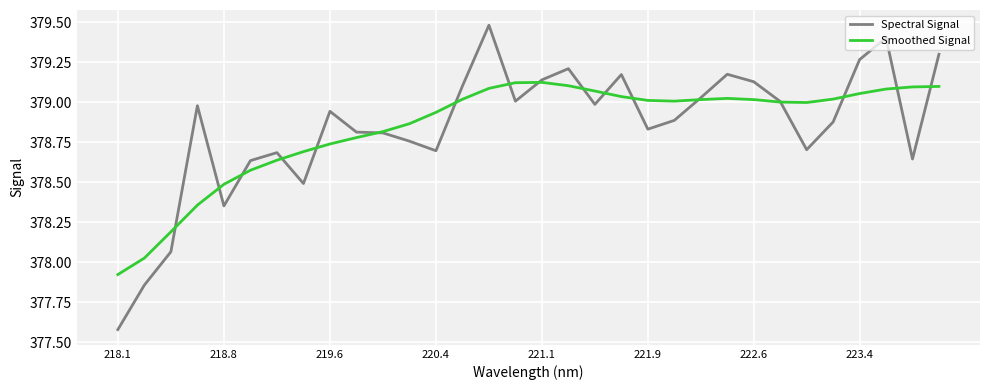

What is the greatest value displayed?

379.5